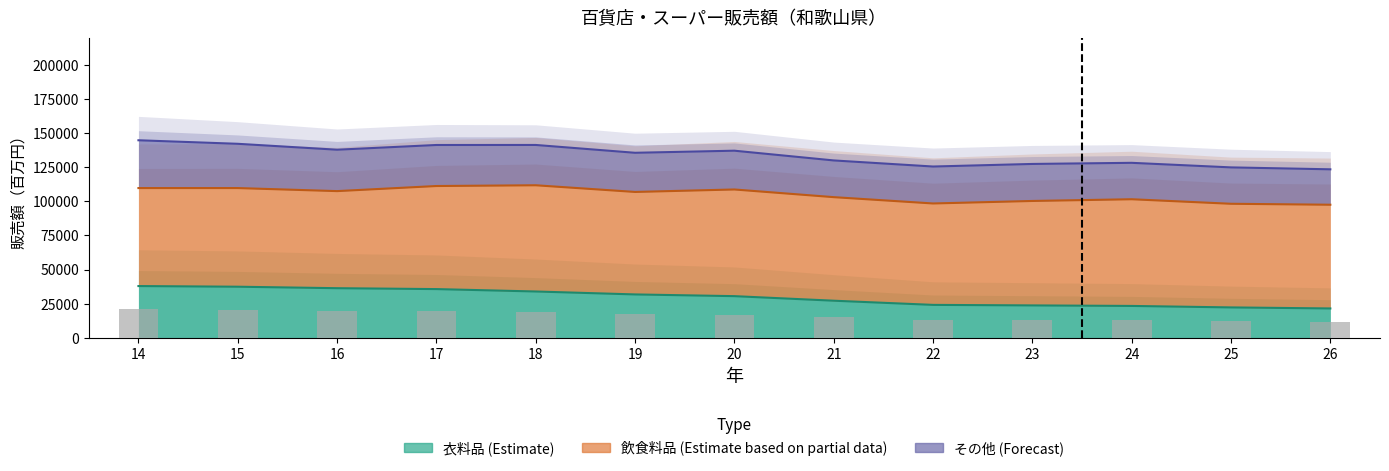

Between 17 and 24, which is larger?

17